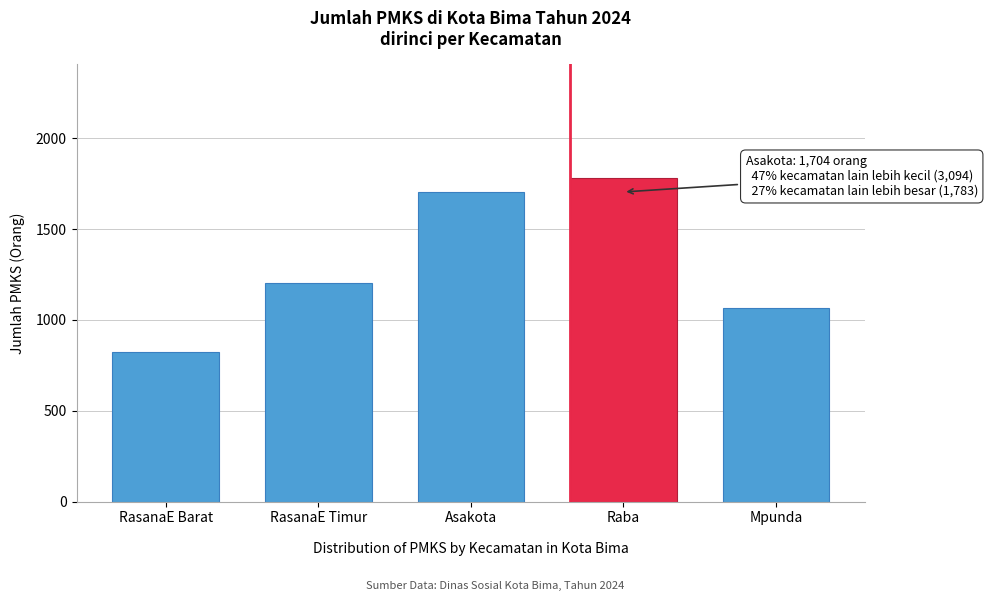

Reading left to right, list all the values displayed in this chart.

823	1204	1704	1783	1067